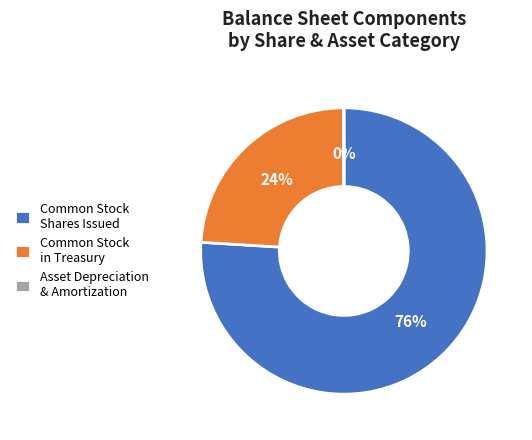

Which slice is the largest?

Common Stock Shares Issued